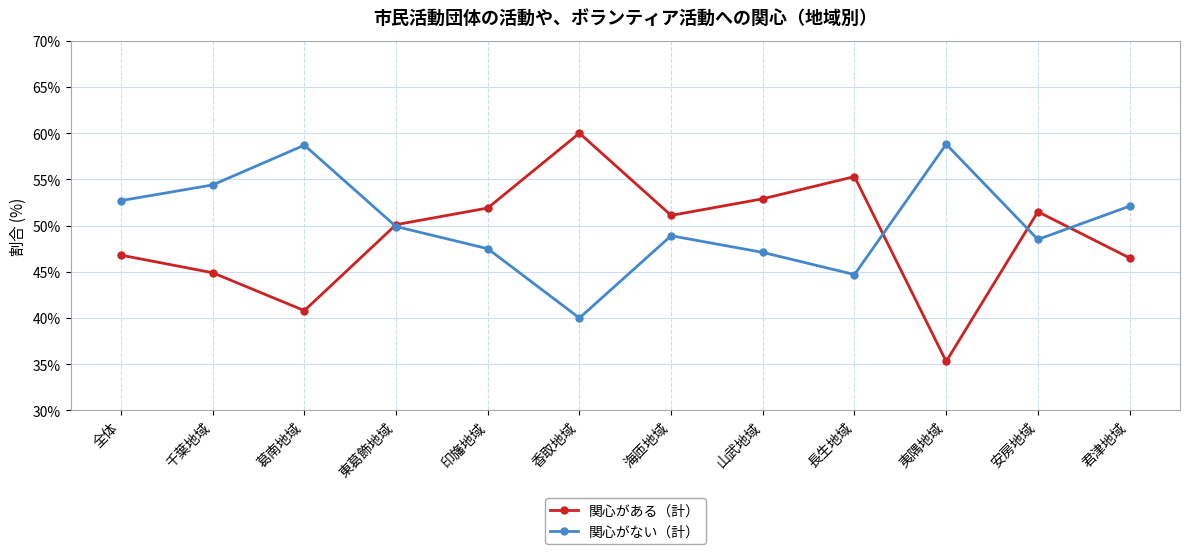

What is the difference between the maximum and minimum values in the 関心がある（計） series?

24.7